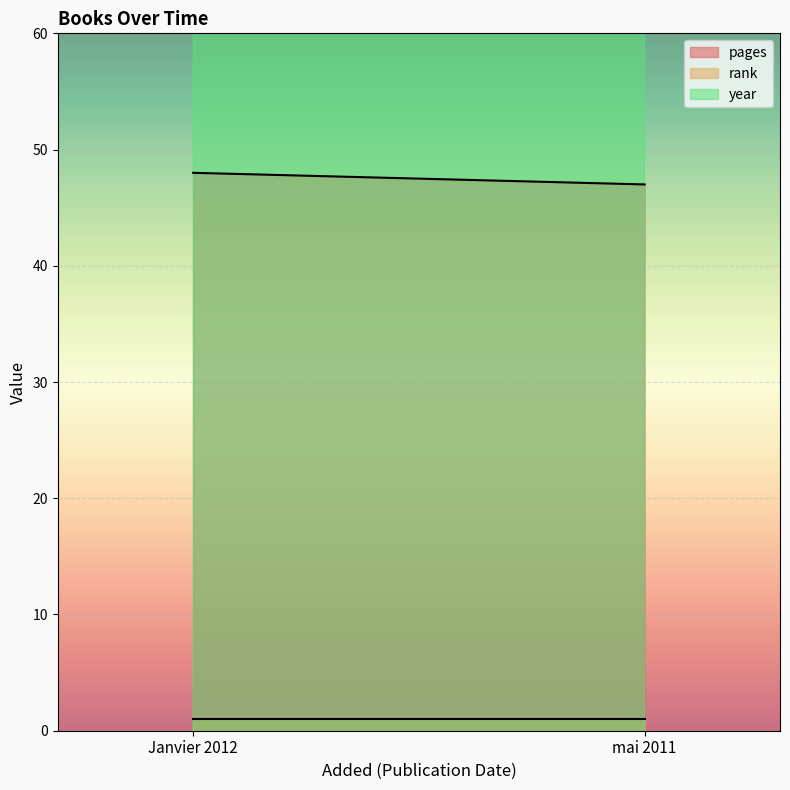

What is the sum of all year values?

4023